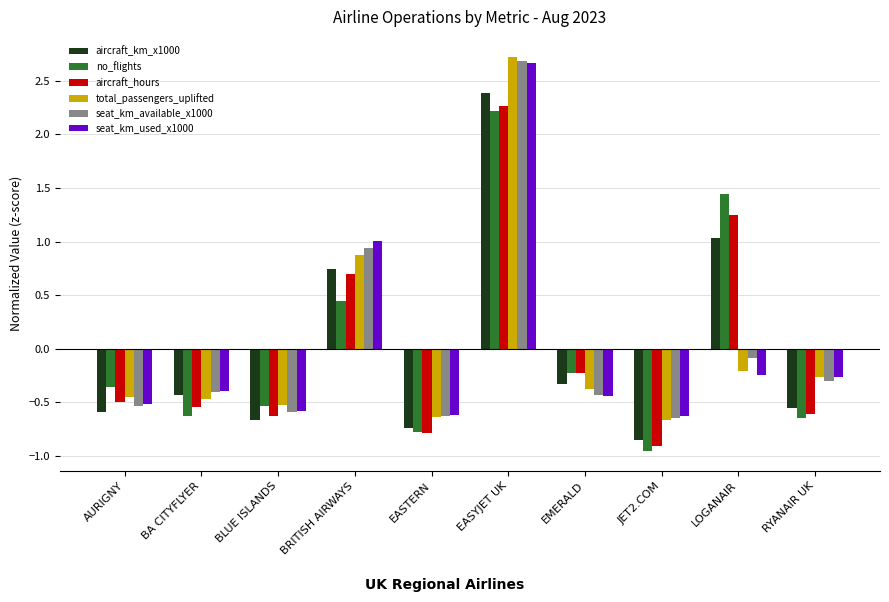

What is the label of the 6th bar from the right?

EASTERN